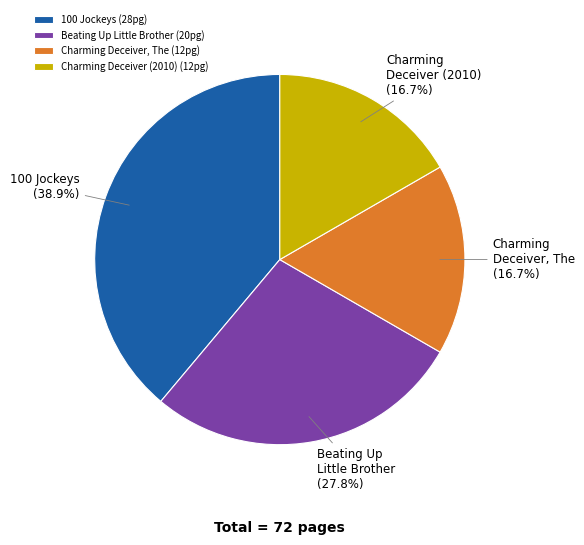

Which category has the biggest portion of the pie?

100 Jockeys (28pg)